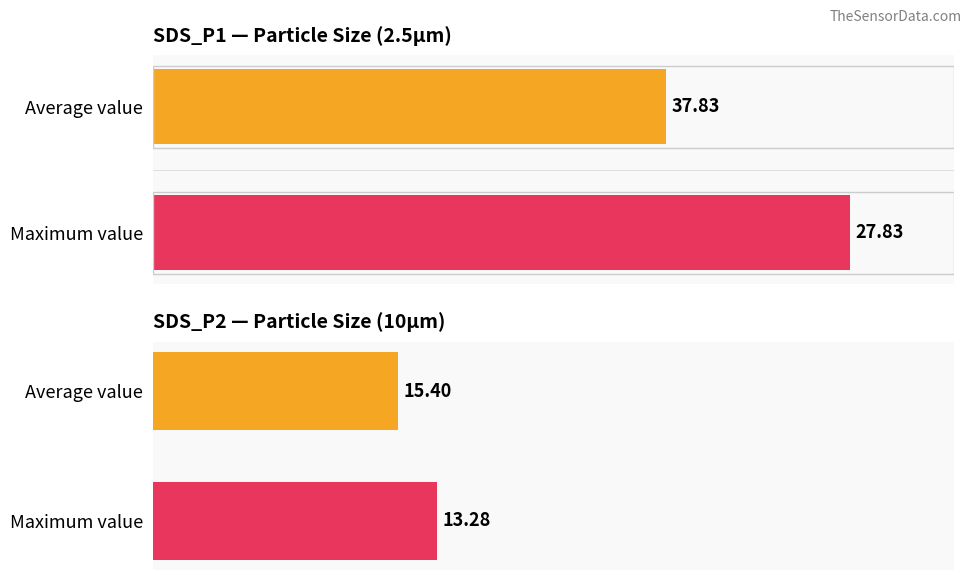

What is the sum of the SDS_P2 values at Average value and Maximum value?

28.7